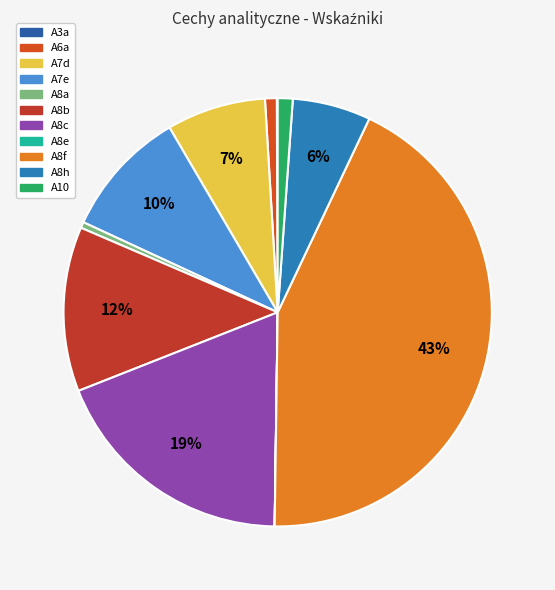

To the nearest percent, what percentage of the pie is A6a?

1%